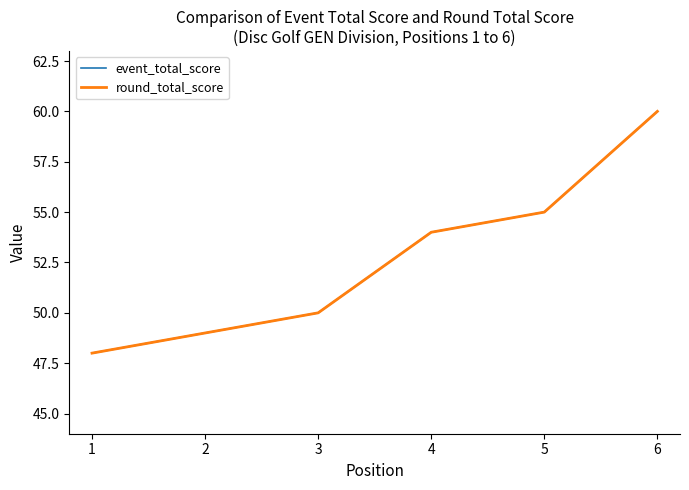

Is this an area chart (filled region under the line)?

No